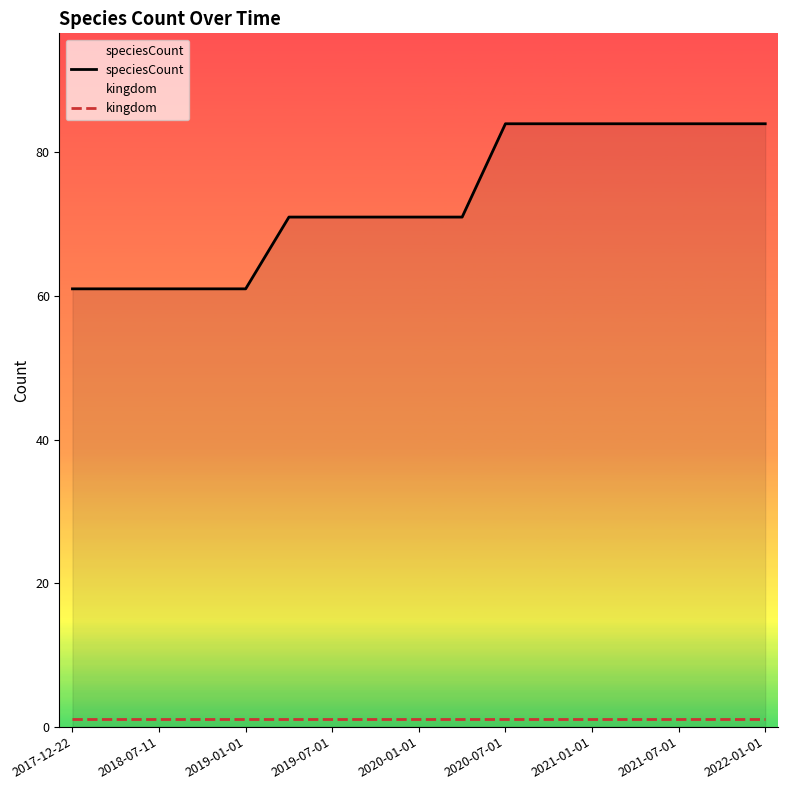

True or false: speciesCount and kingdom cross at least once.

False